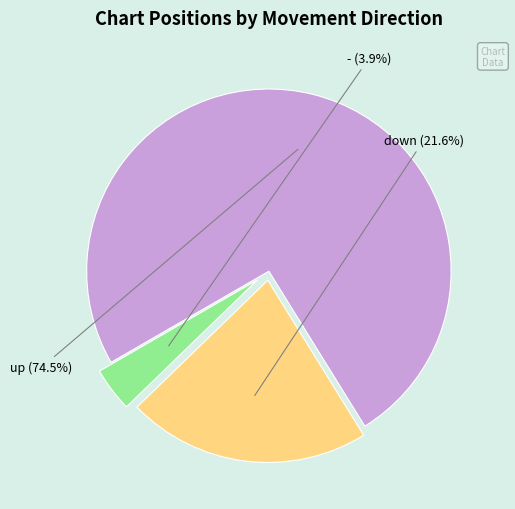

To the nearest percent, what is the difference between the down and - slice percentages?

18%